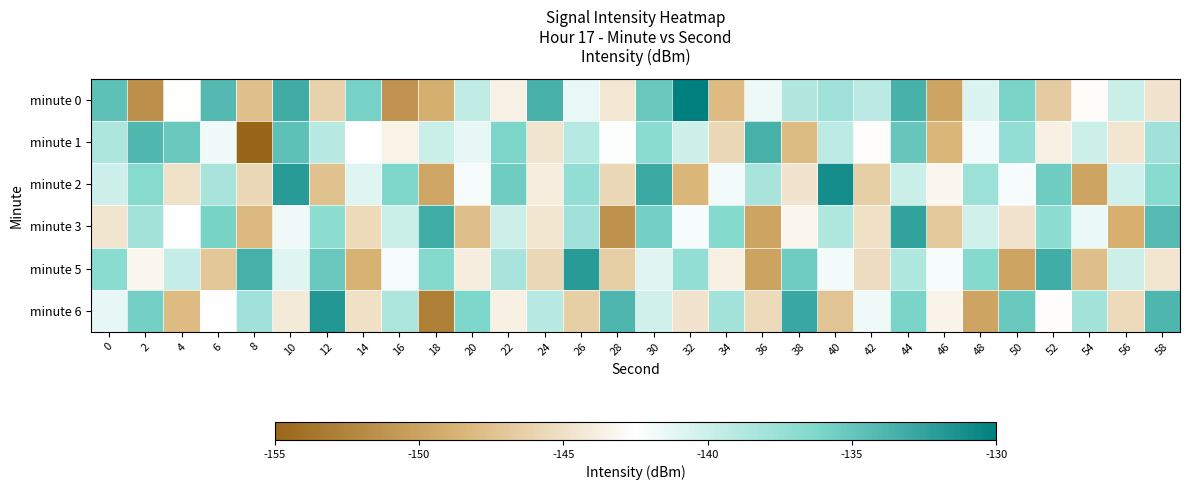

Reading right to left, extract all data points from this chart.

minute 0: 58=-144.7	56=-140.0	54=-142.7	52=-146.6	50=-136.0	48=-140.8	46=-149.9	44=-133.6	42=-139.1	40=-137.9	38=-138.7	36=-141.5	34=-148.0	32=-130.1	30=-135.2	28=-144.4	26=-141.4	24=-133.5	22=-143.6	20=-139.4	18=-149.0	16=-151.2	14=-135.8	12=-146.2	10=-133.2	8=-147.7	6=-134.2	4=-142.5	2=-151.6	0=-134.6
minute 1: 58=-137.9	56=-144.5	54=-140.0	52=-143.7	50=-137.2	48=-141.9	46=-148.5	44=-135.0	42=-142.7	40=-139.2	38=-147.9	36=-133.5	34=-145.7	32=-140.1	30=-136.8	28=-142.3	26=-138.9	24=-144.6	22=-136.1	20=-141.2	18=-139.9	16=-143.6	14=-142.5	12=-139.0	10=-134.7	8=-155.3	6=-141.8	4=-135.2	2=-134.0	0=-138.5
minute 2: 58=-136.7	56=-140.2	54=-149.9	52=-135.5	50=-142.0	48=-137.7	46=-143.2	44=-139.9	42=-146.5	40=-131.0	38=-144.7	36=-138.2	34=-141.9	32=-148.5	30=-133.0	28=-145.7	26=-137.2	24=-143.9	22=-135.5	20=-142.0	18=-149.7	16=-136.2	14=-140.9	12=-147.5	10=-132.0	8=-145.7	6=-138.2	4=-144.9	2=-136.6	0=-140.1
minute 3: 58=-134.2	56=-148.9	54=-141.5	52=-137.0	50=-144.7	48=-140.2	46=-146.9	44=-132.5	42=-145.0	40=-138.7	38=-143.2	36=-149.9	34=-136.5	32=-142.0	30=-135.7	28=-151.2	26=-137.9	24=-144.5	22=-140.0	20=-147.7	18=-133.2	16=-139.9	14=-145.5	12=-137.0	10=-141.7	8=-148.2	6=-135.9	4=-142.5	2=-138.0	0=-144.6
minute 5: 58=-144.5	56=-140.0	54=-147.7	52=-133.2	50=-149.9	48=-136.5	46=-142.0	44=-138.7	42=-145.2	40=-141.9	38=-135.5	36=-150.0	34=-143.7	32=-137.2	30=-140.9	28=-146.5	26=-132.0	24=-145.7	22=-138.2	20=-143.9	18=-136.5	16=-142.0	14=-148.7	12=-135.2	10=-140.9	8=-133.5	6=-147.0	4=-139.7	2=-143.2	0=-136.8
minute 6: 58=-133.9	56=-145.5	54=-138.0	52=-142.7	50=-135.2	48=-149.9	46=-143.5	44=-136.0	42=-141.7	40=-147.2	38=-132.9	36=-145.5	34=-138.0	32=-144.7	30=-140.2	28=-133.9	26=-146.5	24=-139.0	22=-143.7	20=-136.2	18=-152.9	16=-138.5	14=-145.0	12=-131.7	10=-144.2	8=-137.9	6=-142.5	4=-148.0	2=-135.7	0=-141.2